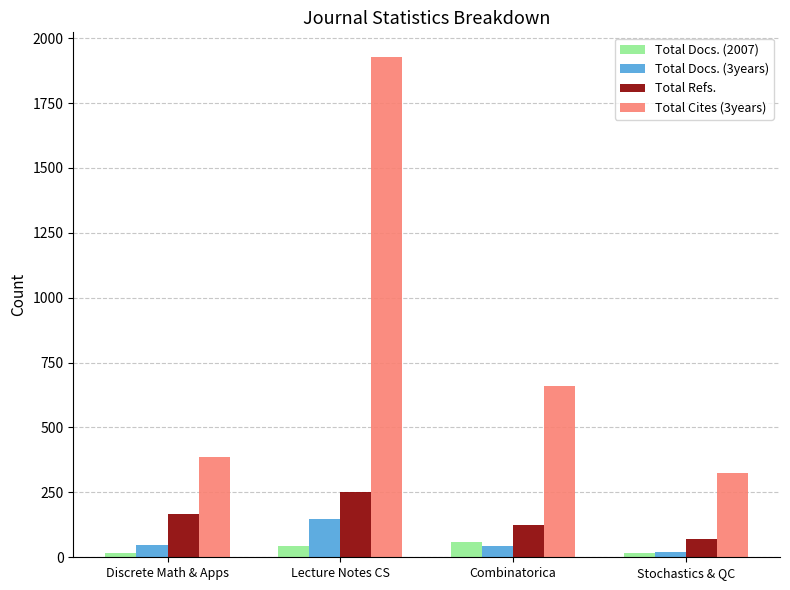

Which category has the lowest value in the Total Cites (3years) series?

Stochastics & QC